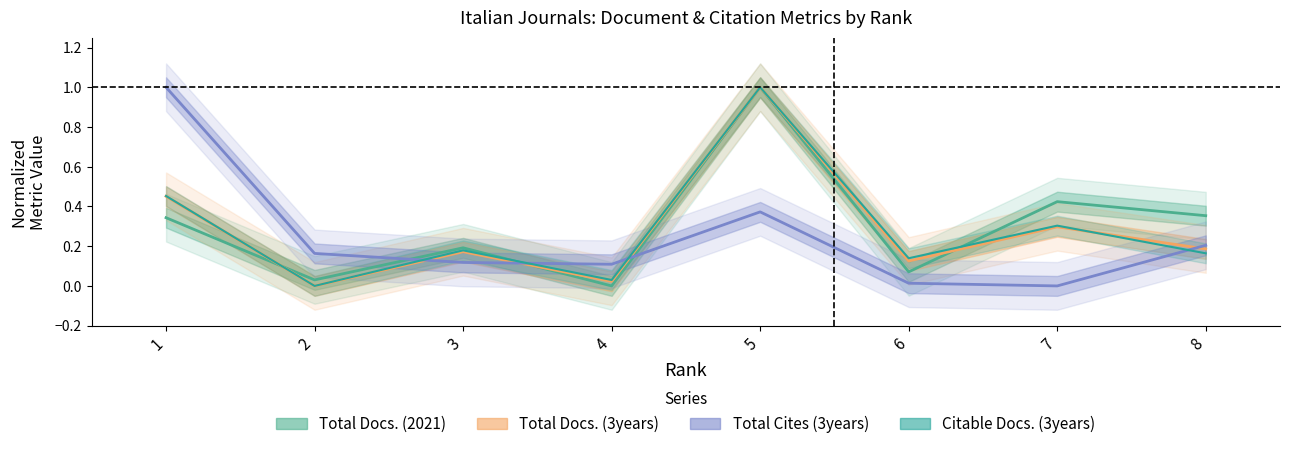

At 4, list the series in order from largest to smallest.

Total Cites (3years), Citable Docs. (3years), Total Docs. (3years), Total Docs. (2021)